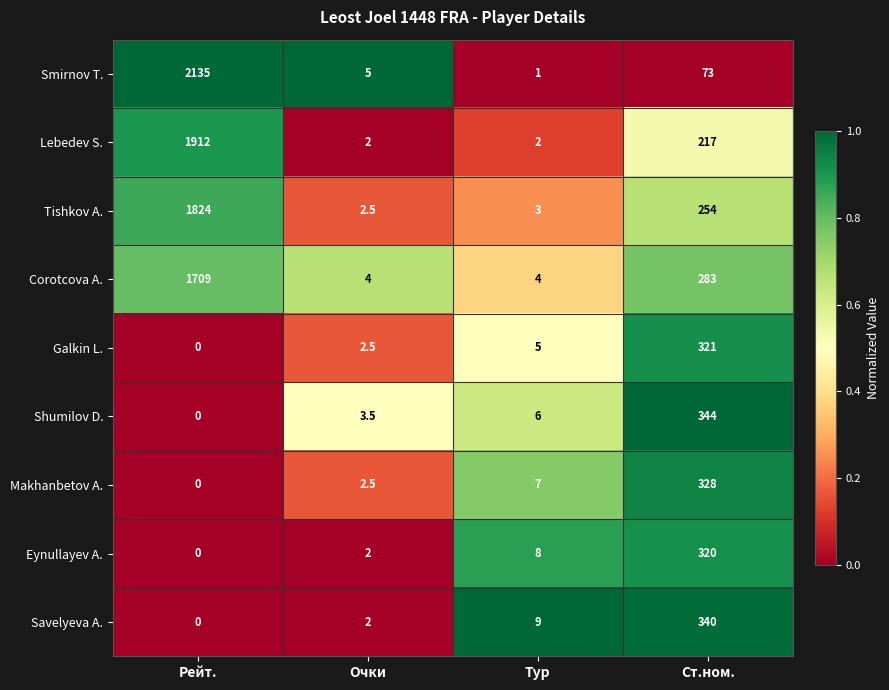

At how many categories does at least one series exceed 0?

4